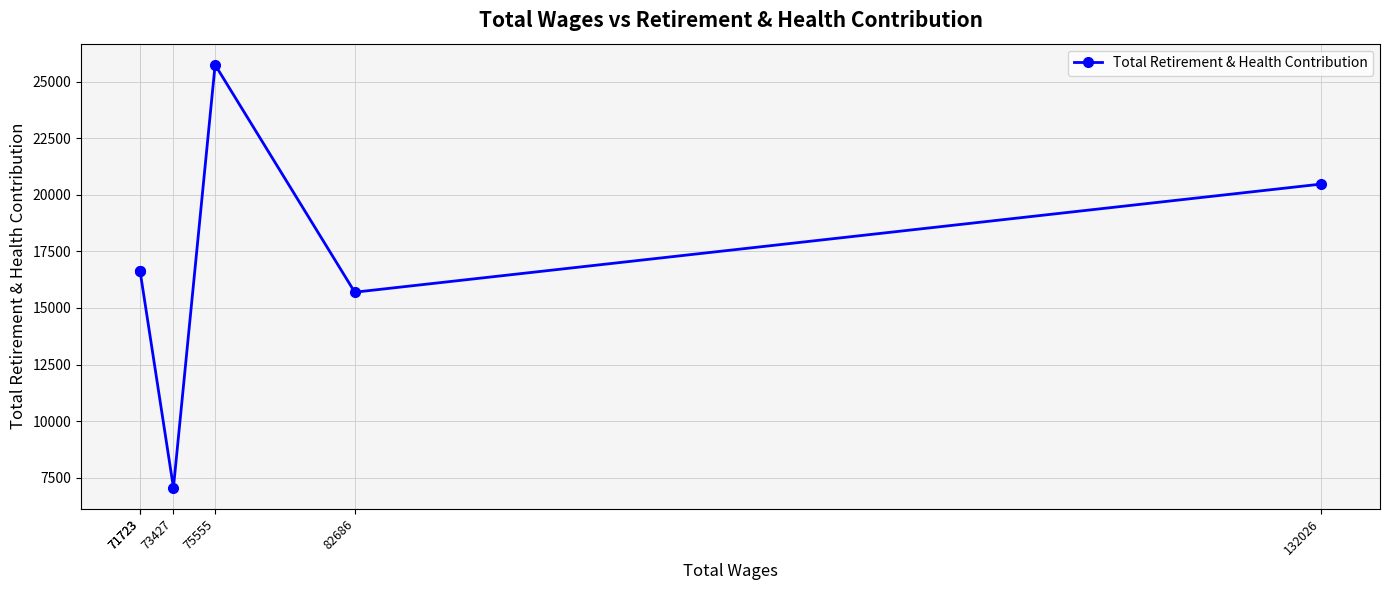

Which category has the highest value across all series?

75555